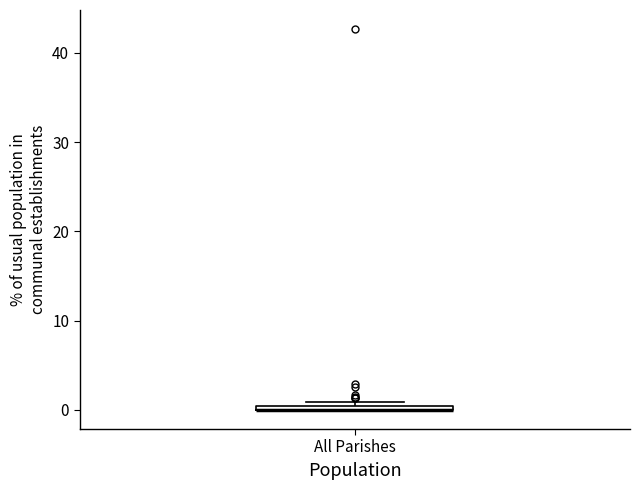

Where is the lower edge of the box for All Parishes on the y-axis? The values are not printed on the chart, so give them approximately, as read against the axis.

0